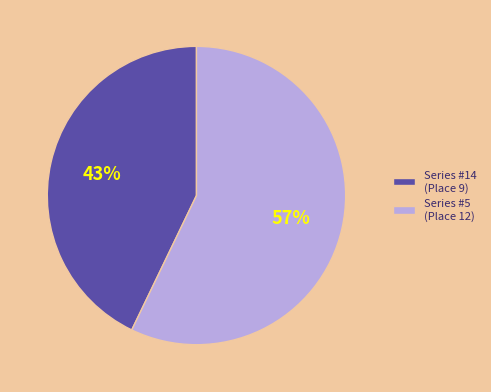

What is the largest slice in the pie chart?

Series #5 (Place 12)